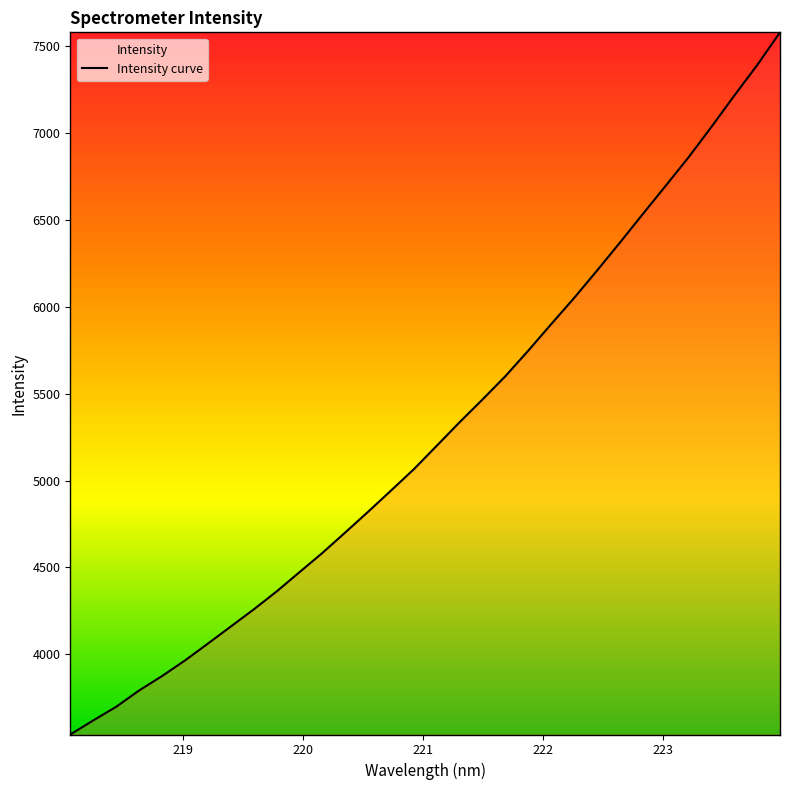

What is the difference between the maximum and second lowest values?

3961.4